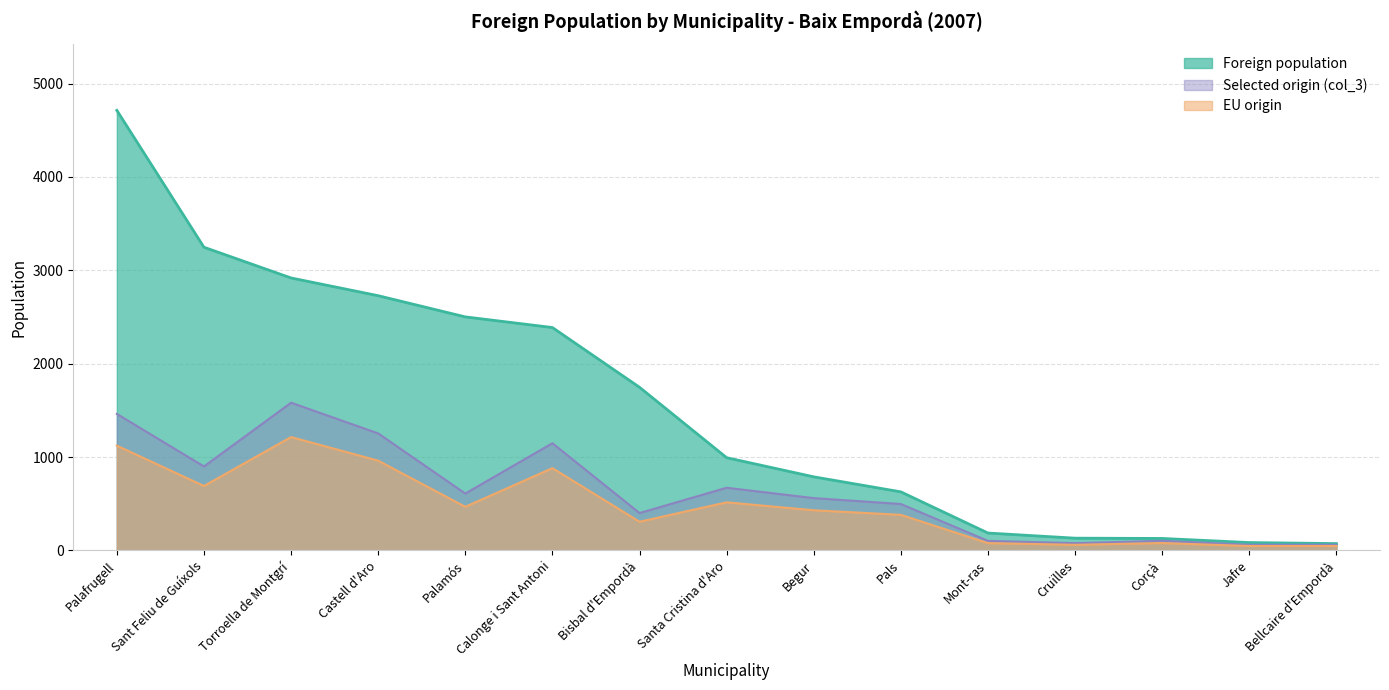

True or false: Foreign population and EU origin intersect in this chart.

False